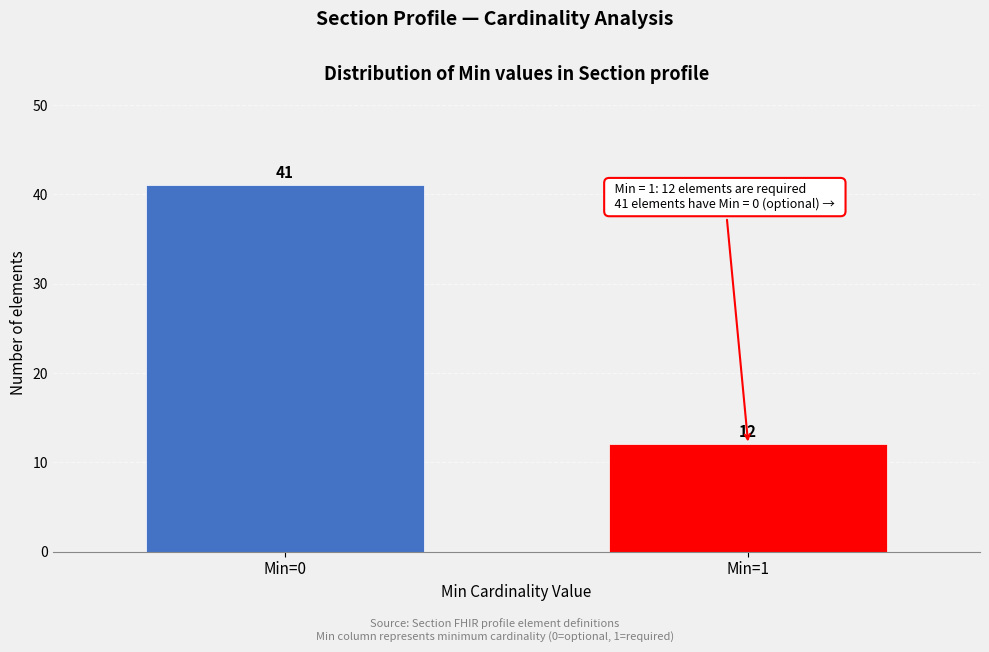

Reading left to right, what are all the values shown in this chart?

Min=0=41	Min=1=12